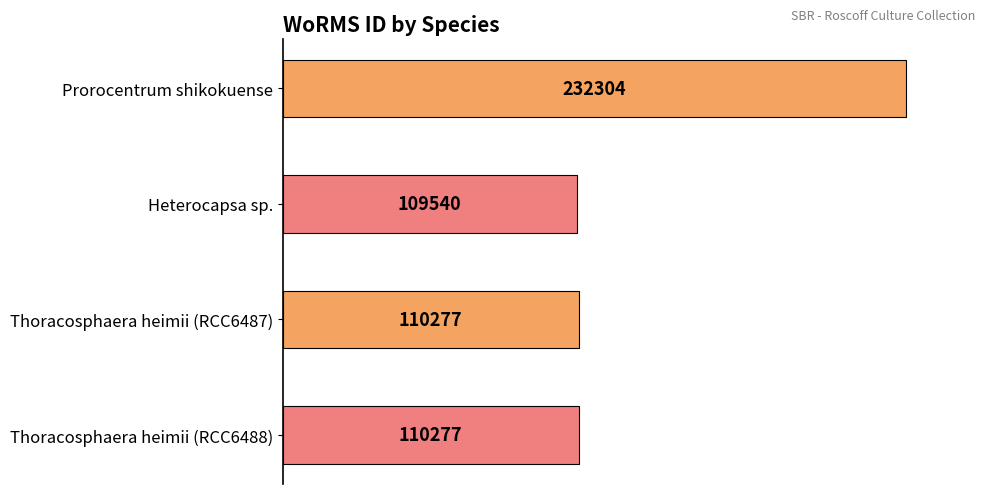

Is it true that the value at Prorocentrum shikokuense is 378399?

False